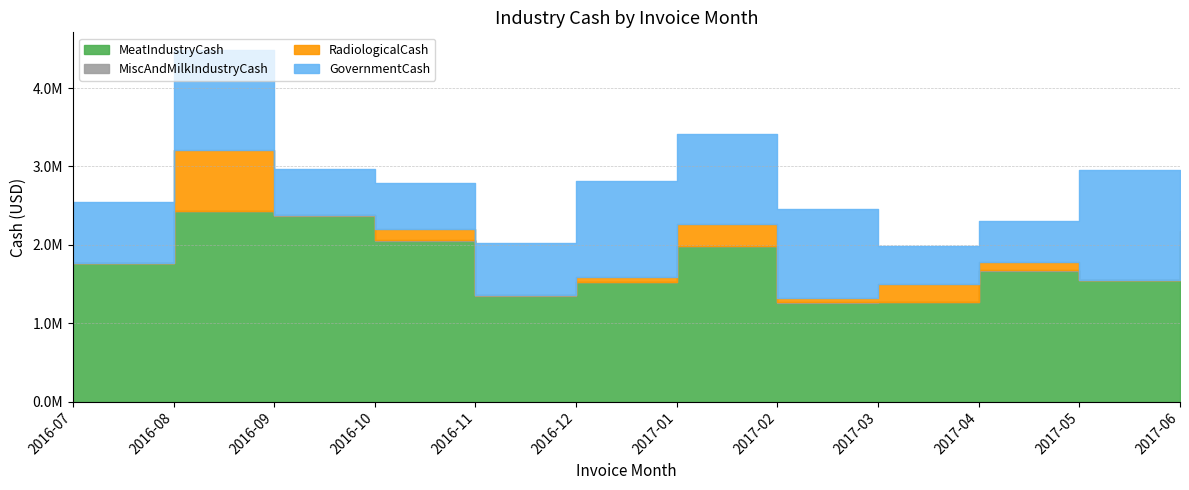

What are all the series names shown in the legend?

MeatIndustryCash, MiscAndMilkIndustryCash, RadiologicalCash, GovernmentCash